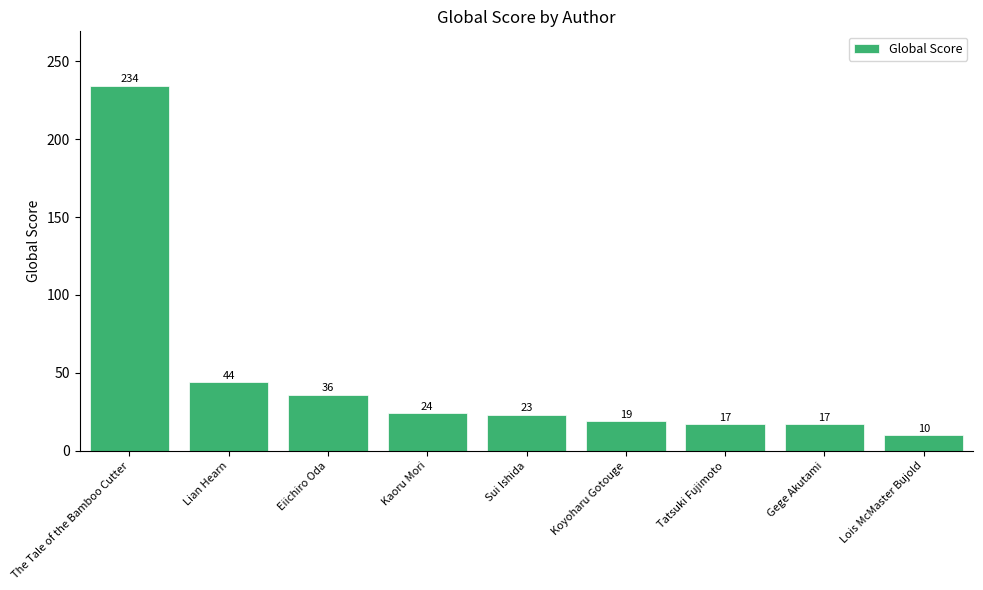

What is the minimum value shown in the chart?

10